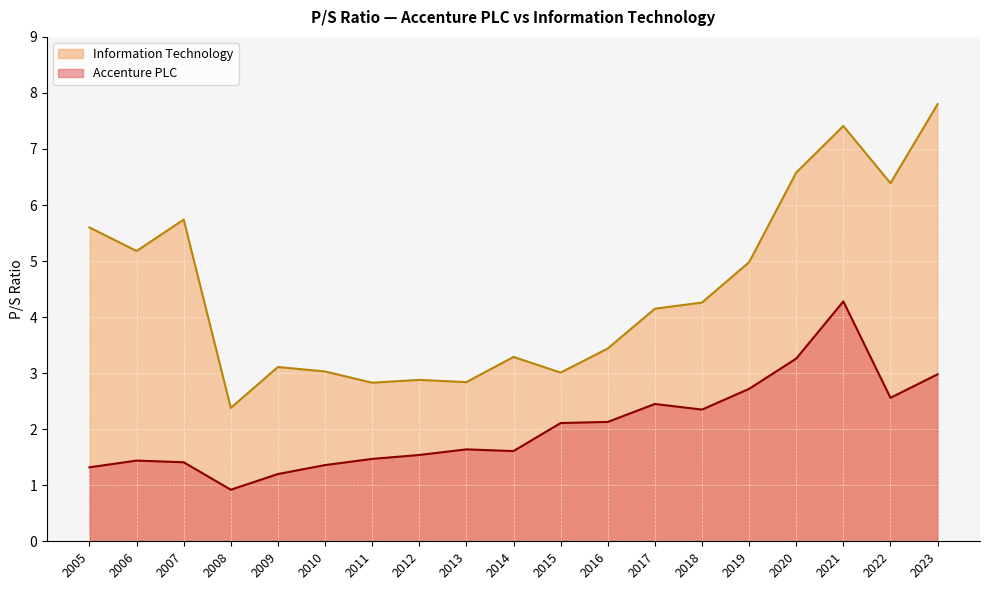

Rank the series by their average value, from lowest to highest.

Accenture PLC, Information Technology